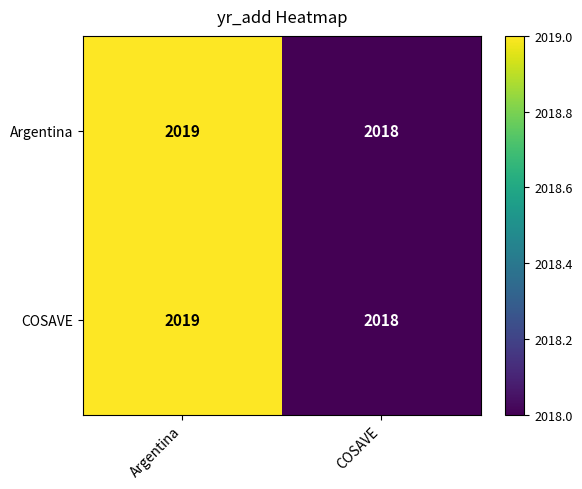

True or false: COSAVE has a value of 2018 at COSAVE.

True